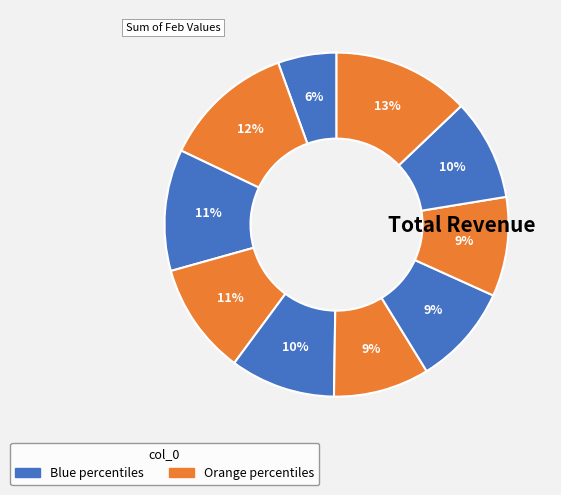

How many segments does this pie chart have?

10